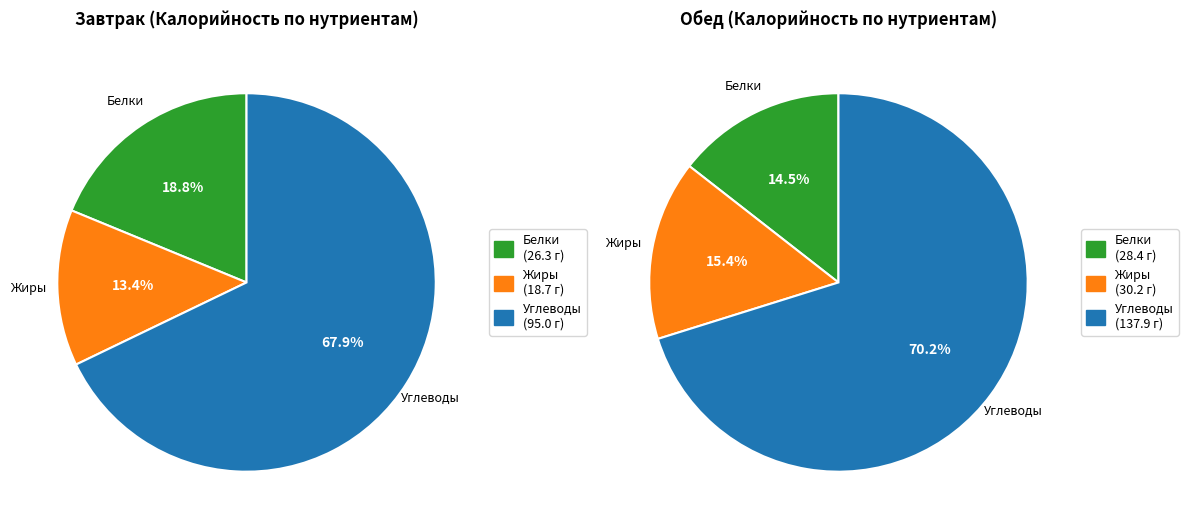

Do 5 and 0 together represent more than half of the pie?

No